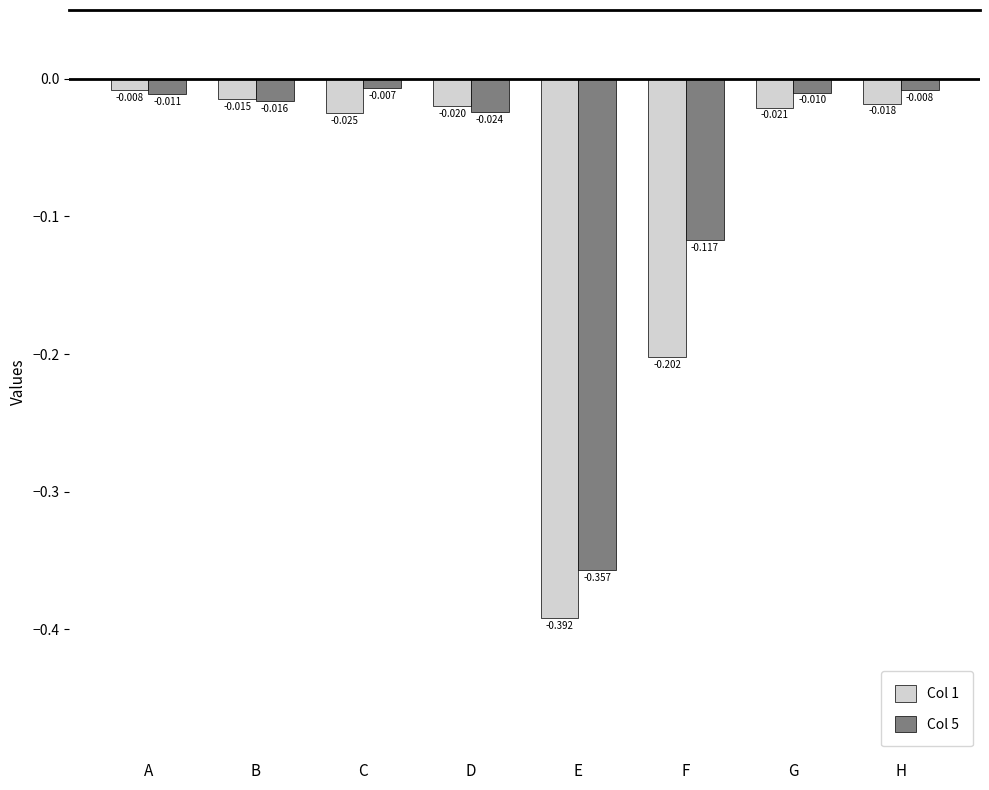

How many series are shown in this chart?

2